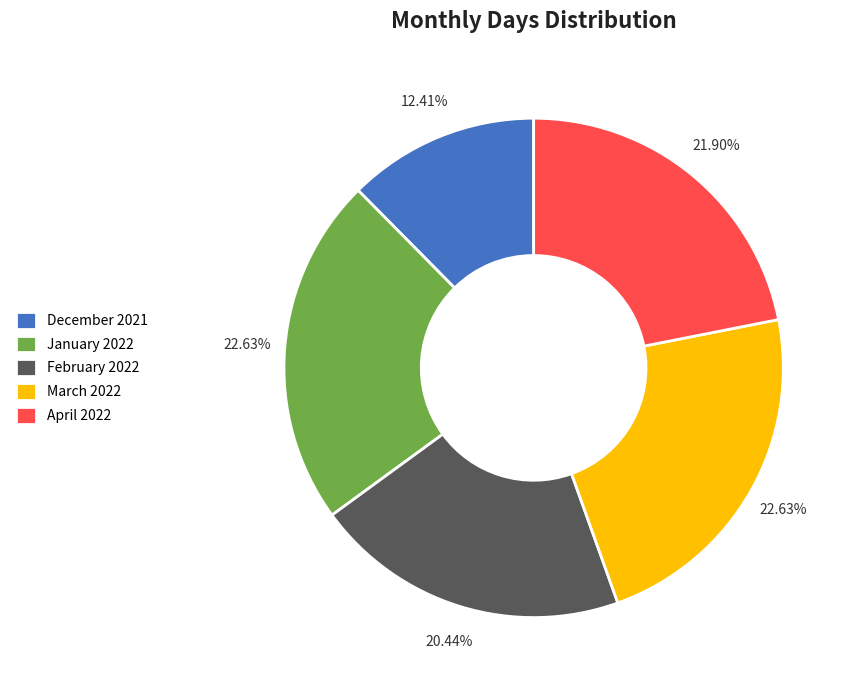

To the nearest percent, what is the difference between the January 2022 and February 2022 slice percentages?

2%